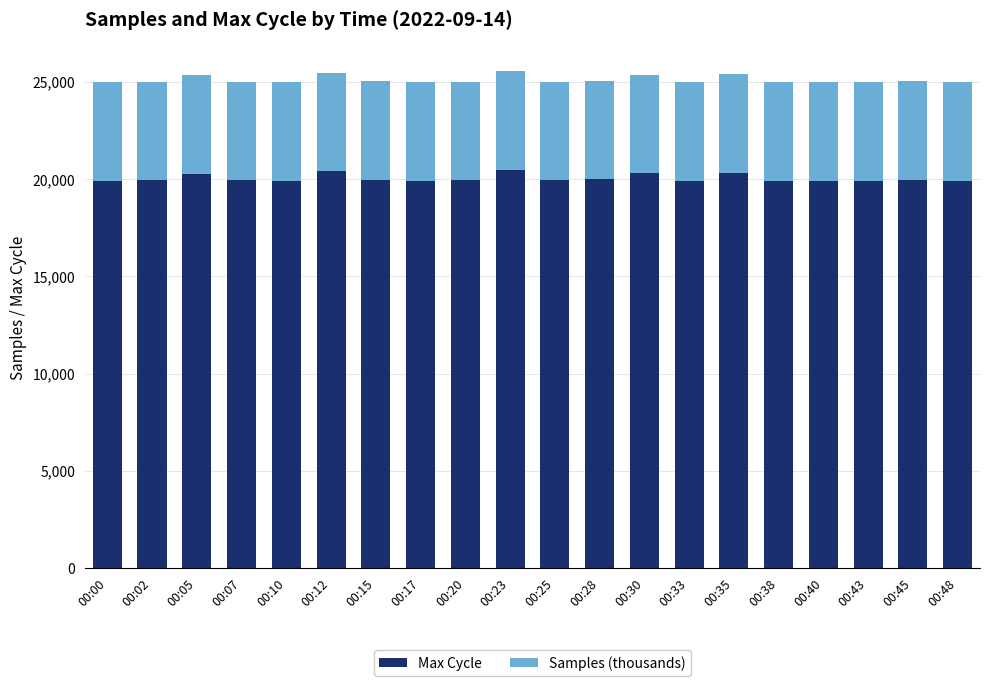

What is the approximate value of Max Cycle at 00:40?

19928.0